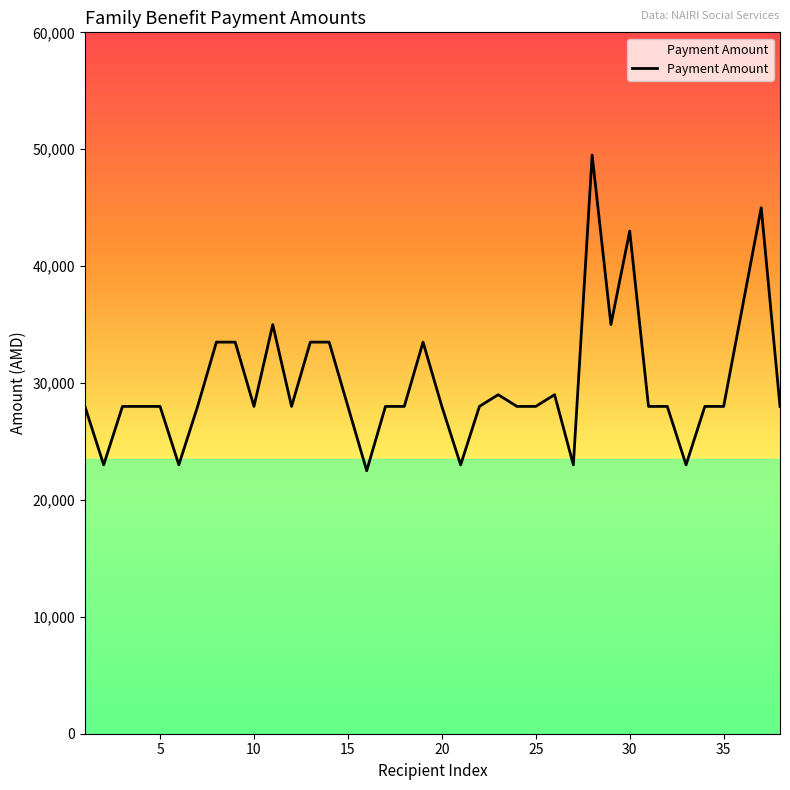

What is the difference between the maximum and minimum values?

27000